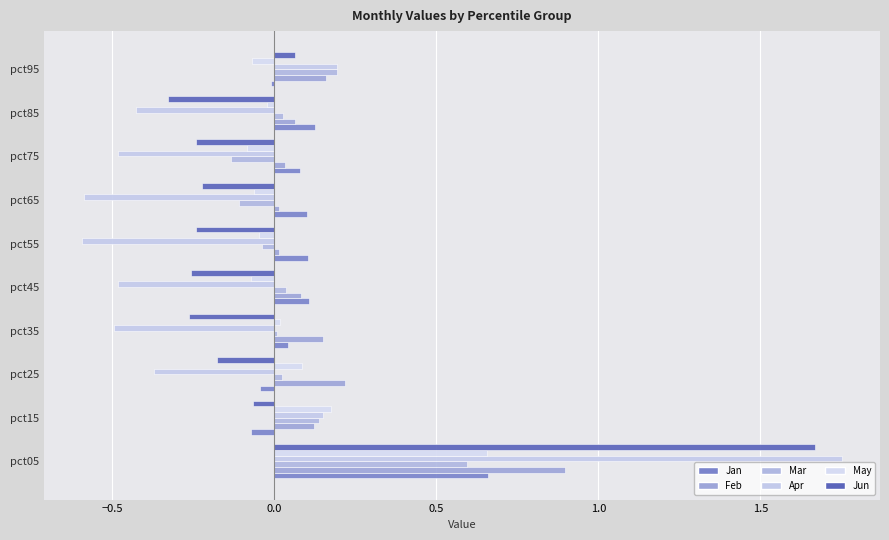

Count the number of categories in the chart.

10